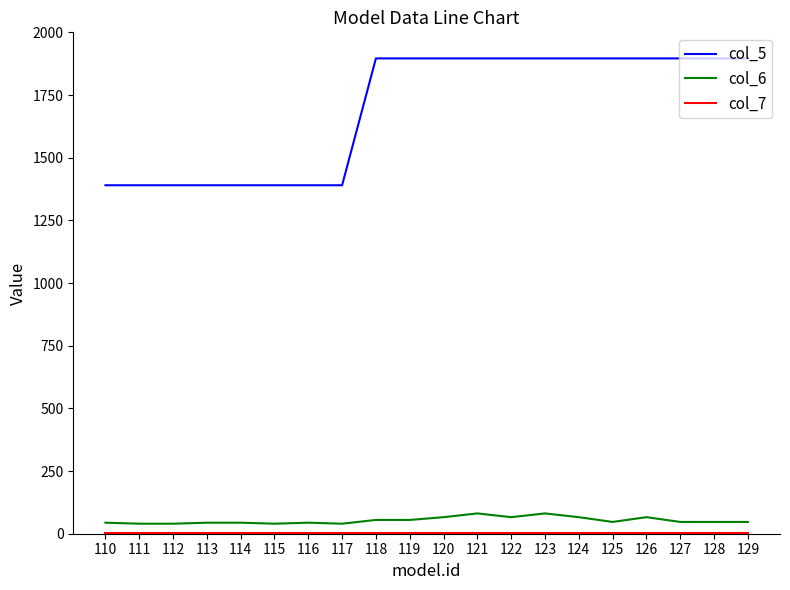

Does the chart have visible grid lines?

No